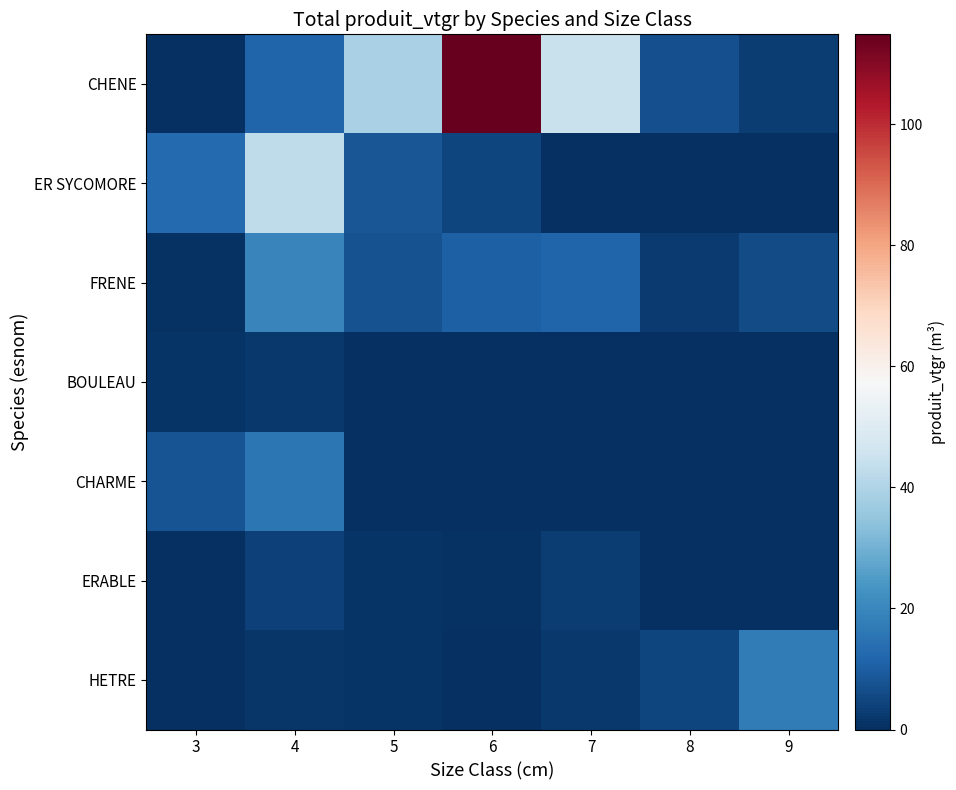

Which series has the largest total across all categories?

CHENE